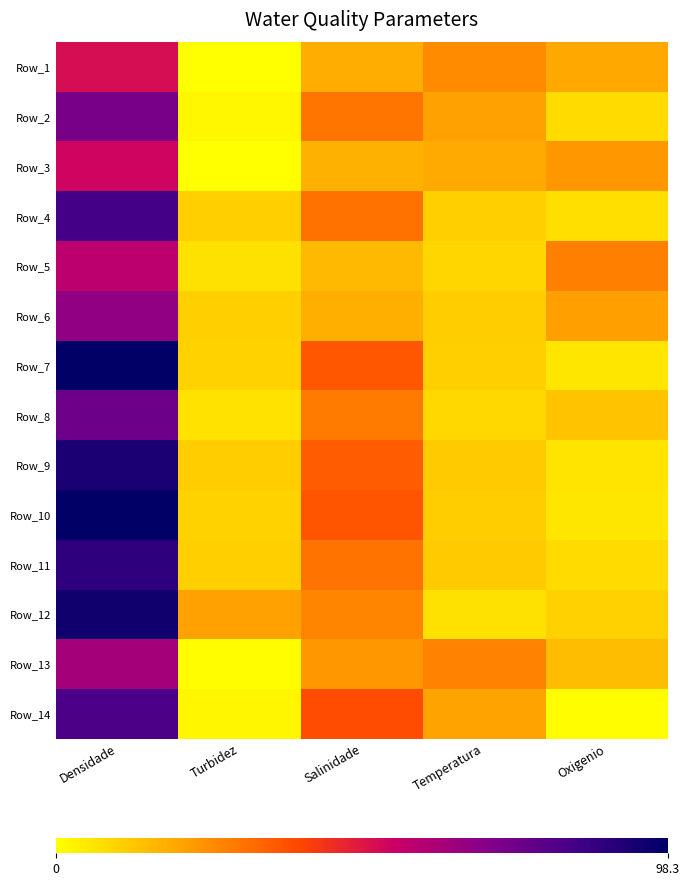

Reading right to left, extract all data points from this chart.

Row_1: Oxigenio=18.9	Temperatura=24.6	Salinidade=17.8	Turbidez=0.2	Densidade=51.4
Row_2: Oxigenio=8.0	Temperatura=20.7	Salinidade=29.4	Turbidez=1.9	Densidade=72.1
Row_3: Oxigenio=22.6	Temperatura=18.5	Salinidade=17.2	Turbidez=0.2	Densidade=53.2
Row_4: Oxigenio=7.1	Temperatura=10.6	Salinidade=30.2	Turbidez=10.7	Densidade=83.2
Row_5: Oxigenio=27.3	Temperatura=8.9	Salinidade=15.3	Turbidez=6.8	Densidade=57.4
Row_6: Oxigenio=20.8	Temperatura=11.1	Salinidade=17.6	Turbidez=10.6	Densidade=66.5
Row_7: Oxigenio=5.6	Temperatura=10.6	Salinidade=35.6	Turbidez=9.6	Densidade=98.3
Row_8: Oxigenio=13.1	Temperatura=8.8	Salinidade=28.2	Turbidez=6.3	Densidade=74.8
Row_9: Oxigenio=5.9	Temperatura=11.9	Salinidade=34.7	Turbidez=10.8	Densidade=92.2
Row_10: Oxigenio=5.5	Temperatura=10.8	Salinidade=35.8	Turbidez=9.6	Densidade=97.9
Row_11: Oxigenio=7.8	Temperatura=11.7	Salinidade=29.6	Turbidez=10.5	Densidade=88.1
Row_12: Oxigenio=10.0	Temperatura=6.7	Salinidade=26.3	Turbidez=20.5	Densidade=94.8
Row_13: Oxigenio=14.3	Temperatura=26.5	Salinidade=22.3	Turbidez=0.4	Densidade=62.8
Row_14: Oxigenio=0.5	Temperatura=20.1	Salinidade=37.9	Turbidez=2.3	Densidade=81.6